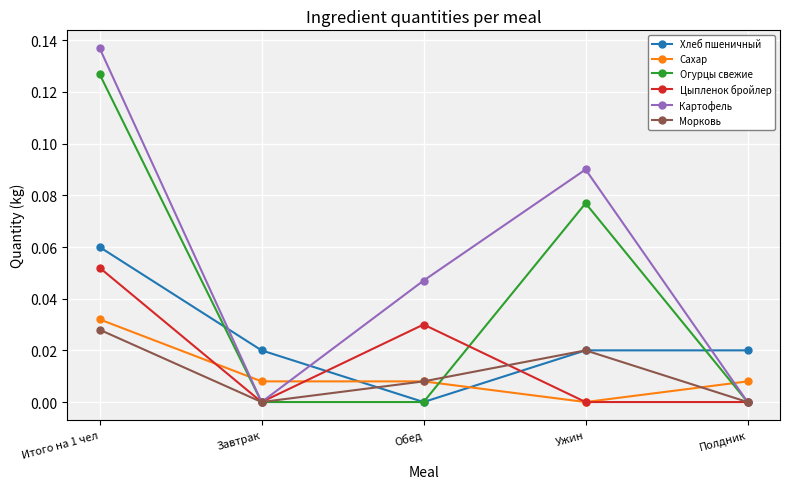

True or false: Огурцы свежие has more than 2 interior local peaks.

False